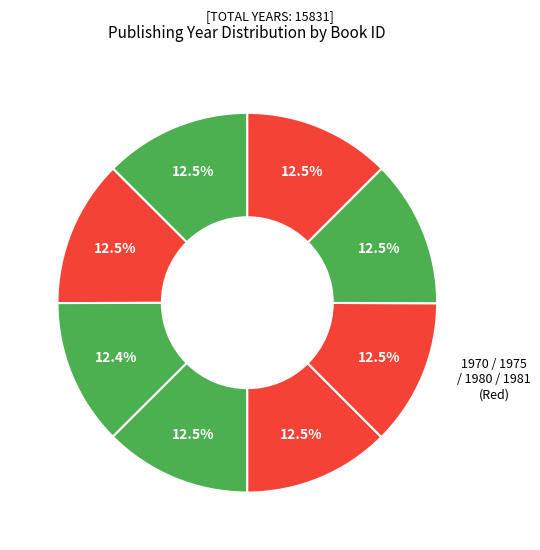

How many slices are in this pie chart?

8